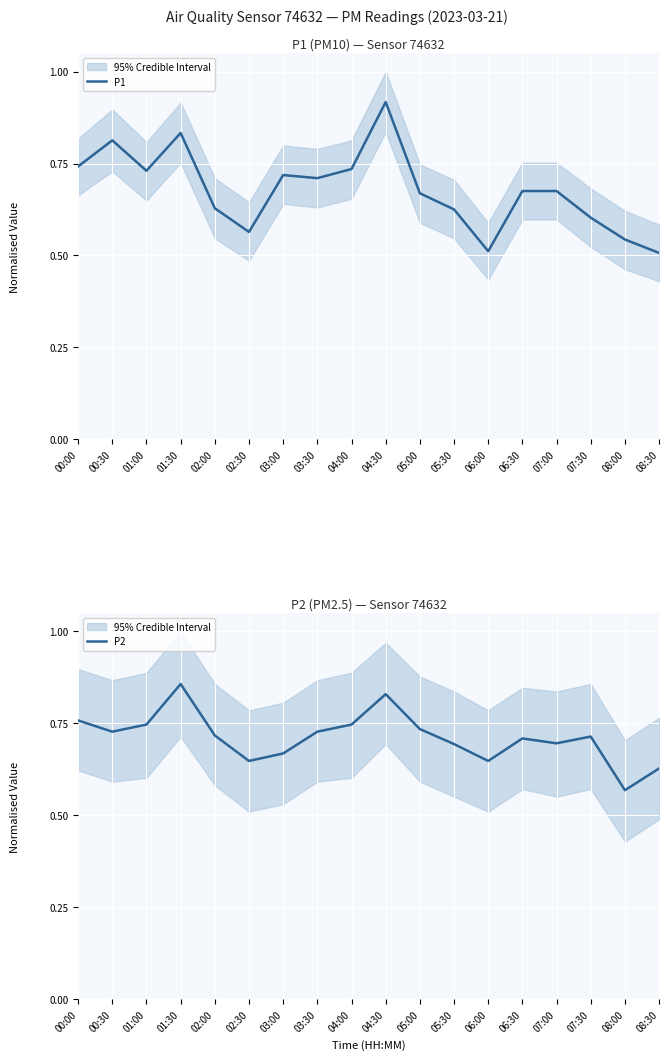

At which label does P1 reach its peak?

04:30